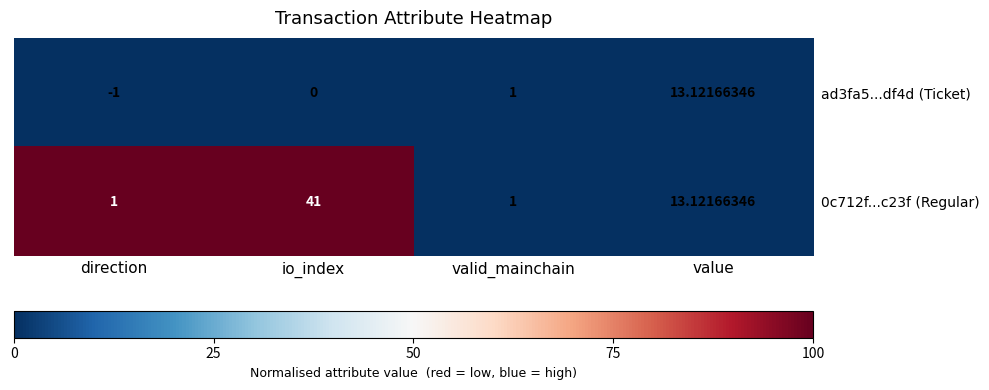

How many series are shown in this chart?

2